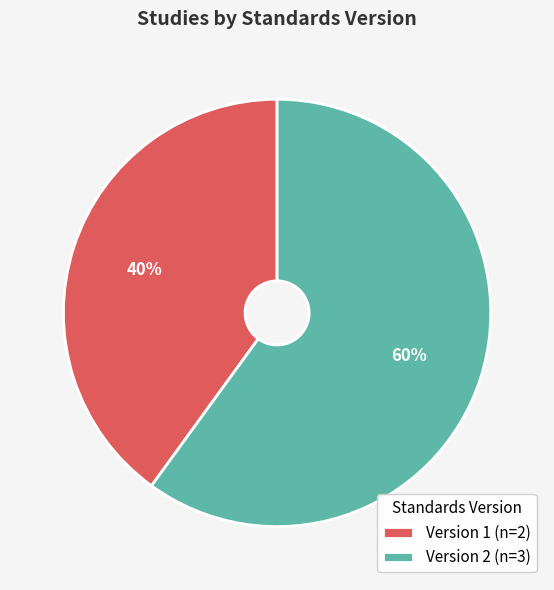

Is it true that Version 1 (n=2) is 40% of the pie?

True